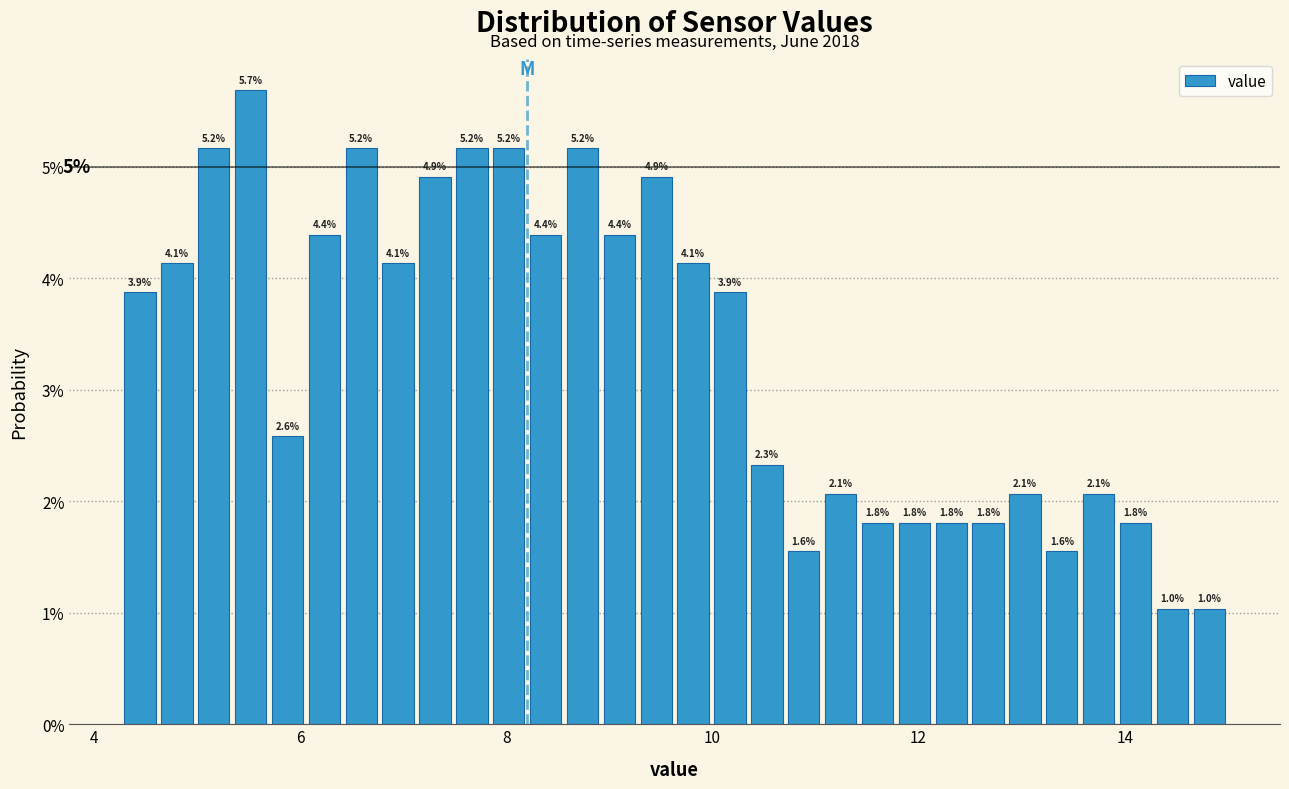

Around what value on the x-axis is the tallest bar? Give the approximate position of its centre, as read against the axis.

5.6